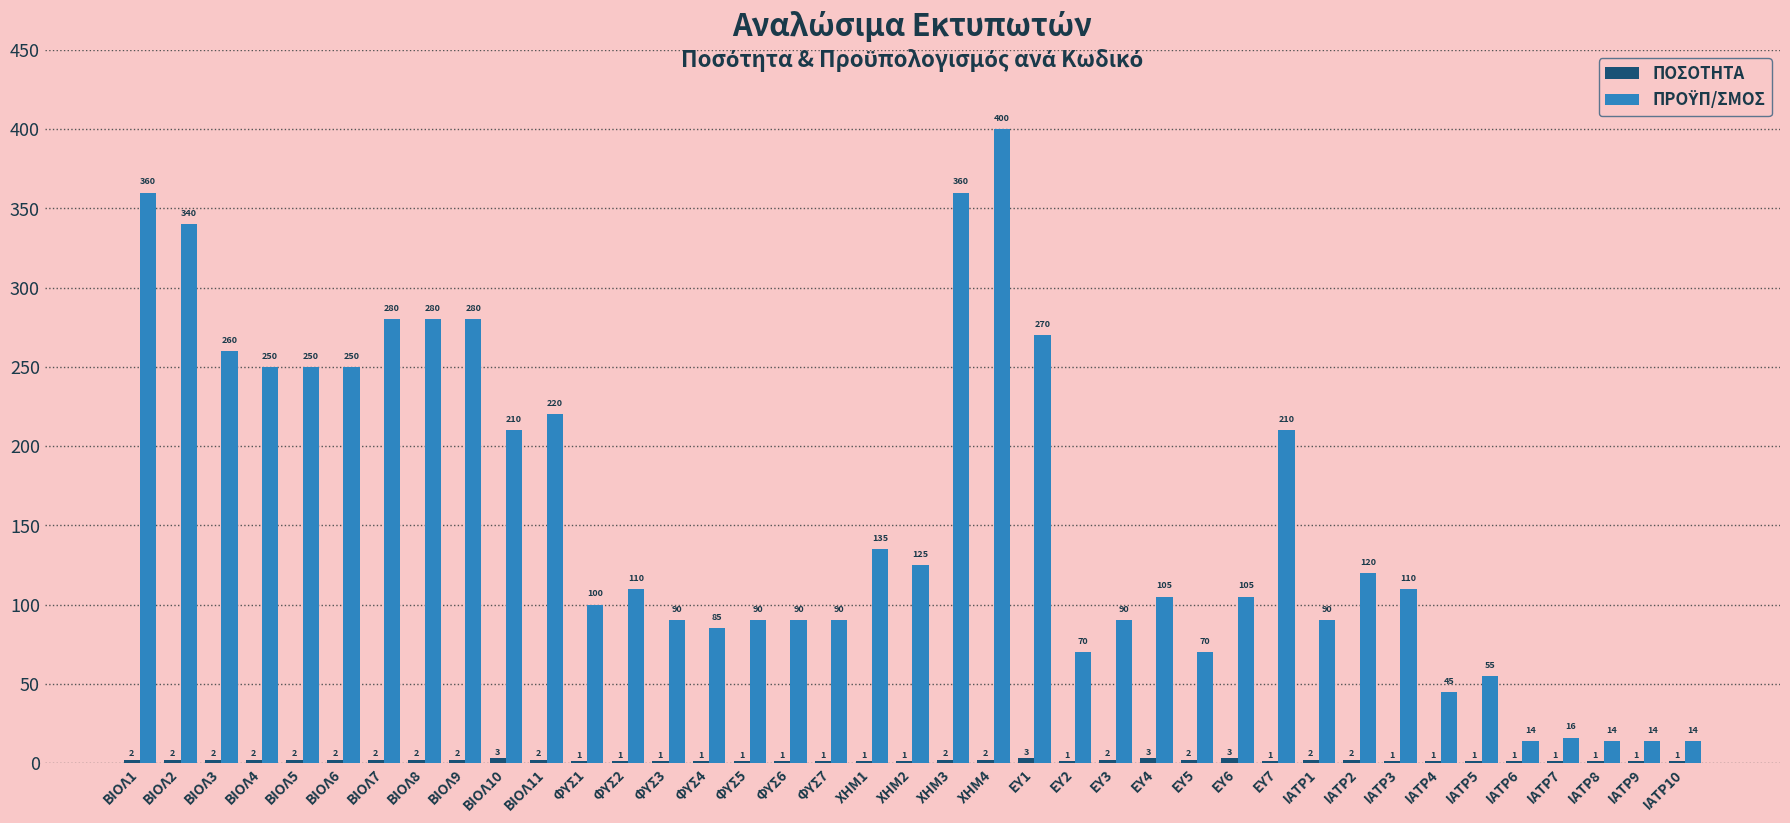

What is the total value across all series at ΕΥ1?

273